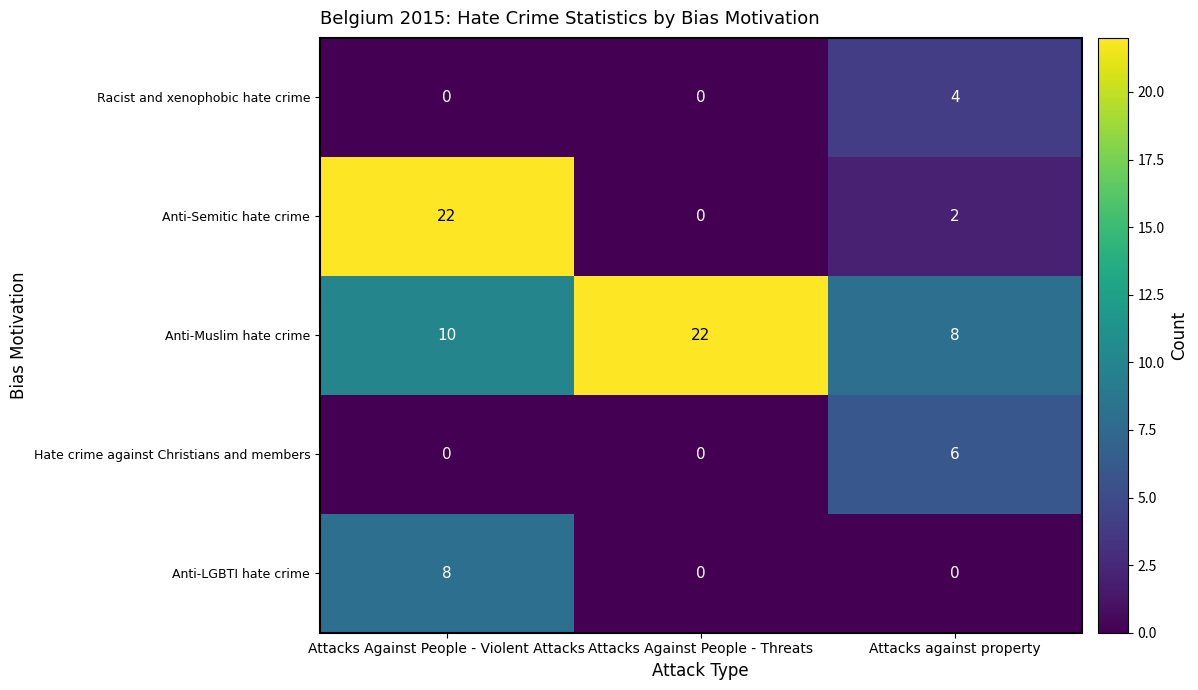

At which label does Anti-Semitic hate crime reach its peak?

Attacks Against People - Violent Attacks